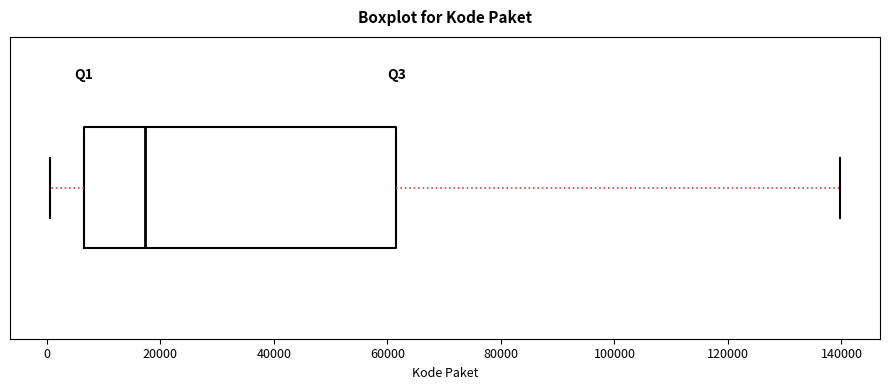

Where does the median line of the box sit on the x-axis? The values are not printed on the chart, so give them approximately, as read against the axis.

18000